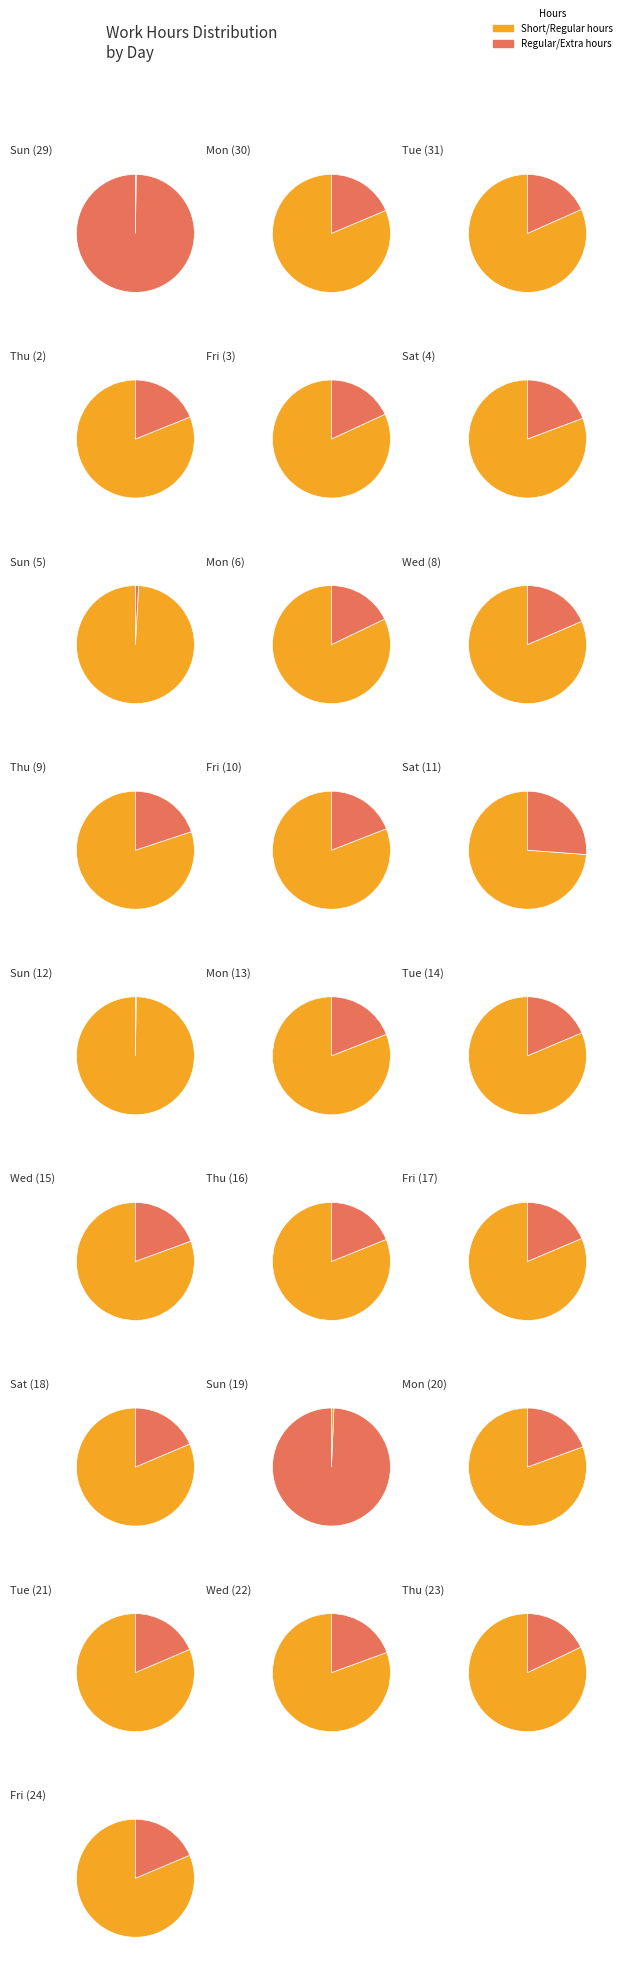

Combined, do Fri and Sun account for over 50%?

No